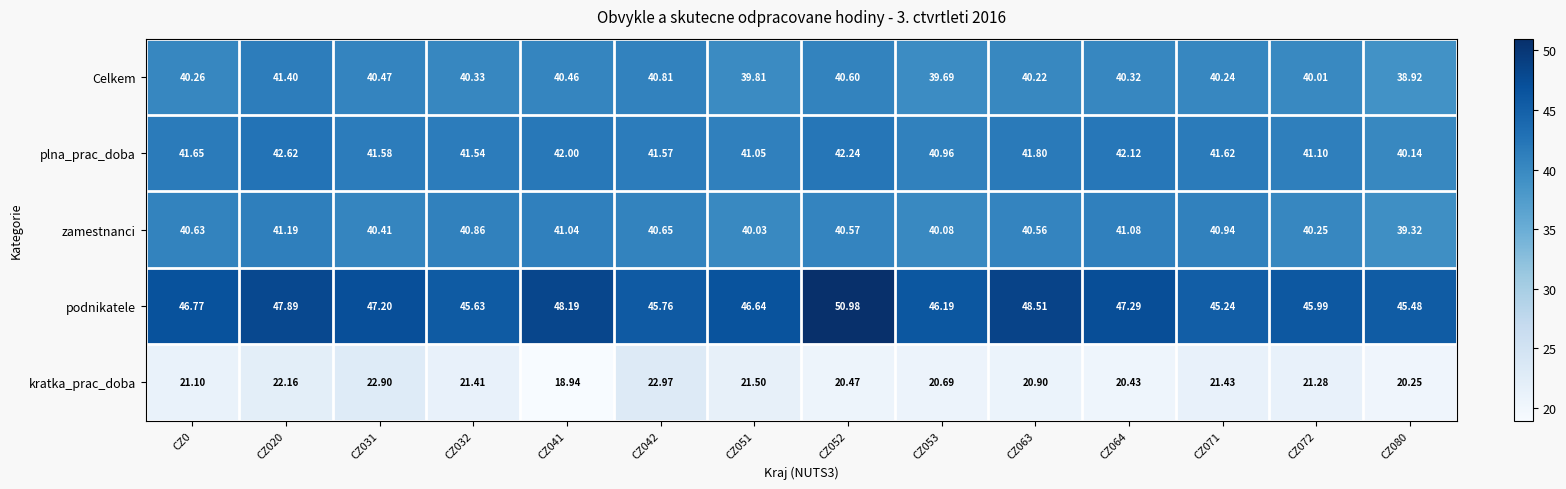

Which category has the lowest value across all series?

CZ041